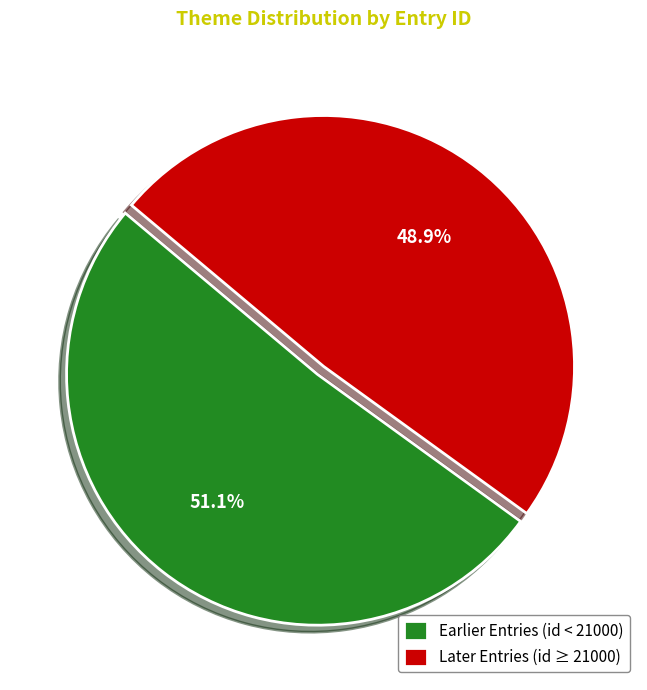

Is there any slice that represents more than half of the pie?

Yes